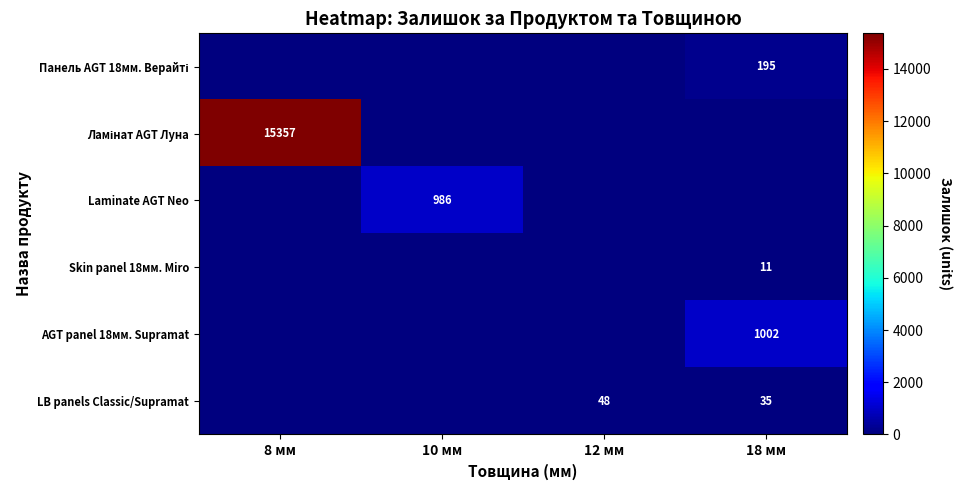

What is the average value of the Панель AGT 18мм. Верайті series?

49